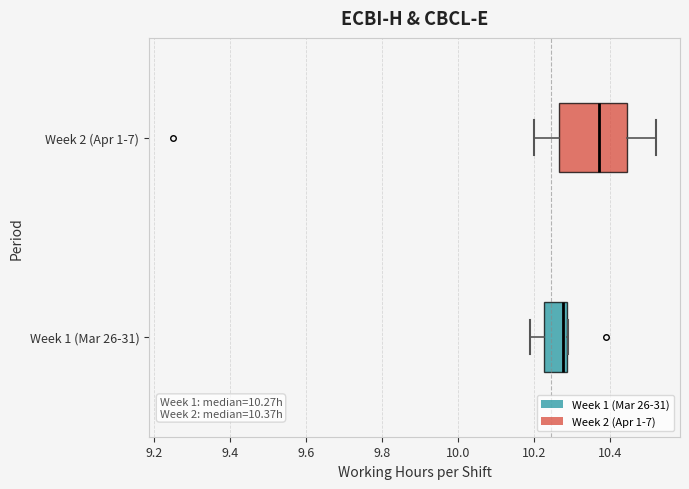

Which box's median line is the furthest to the right?

Week 2 (Apr 1-7)